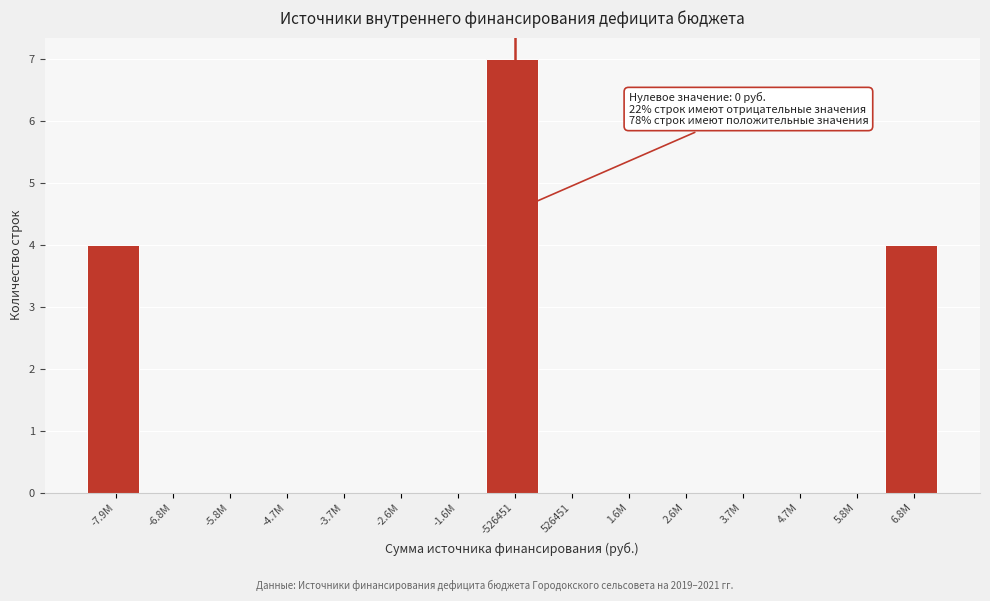

Reading right to left, transcribe all the data shown in this chart.

6.8M=4	5.8M=0	4.7M=0	3.7M=0	2.6M=0	1.6M=0	526451=0	-526451=7	-1.6M=0	-2.6M=0	-3.7M=0	-4.7M=0	-5.8M=0	-6.8M=0	-7.9M=4